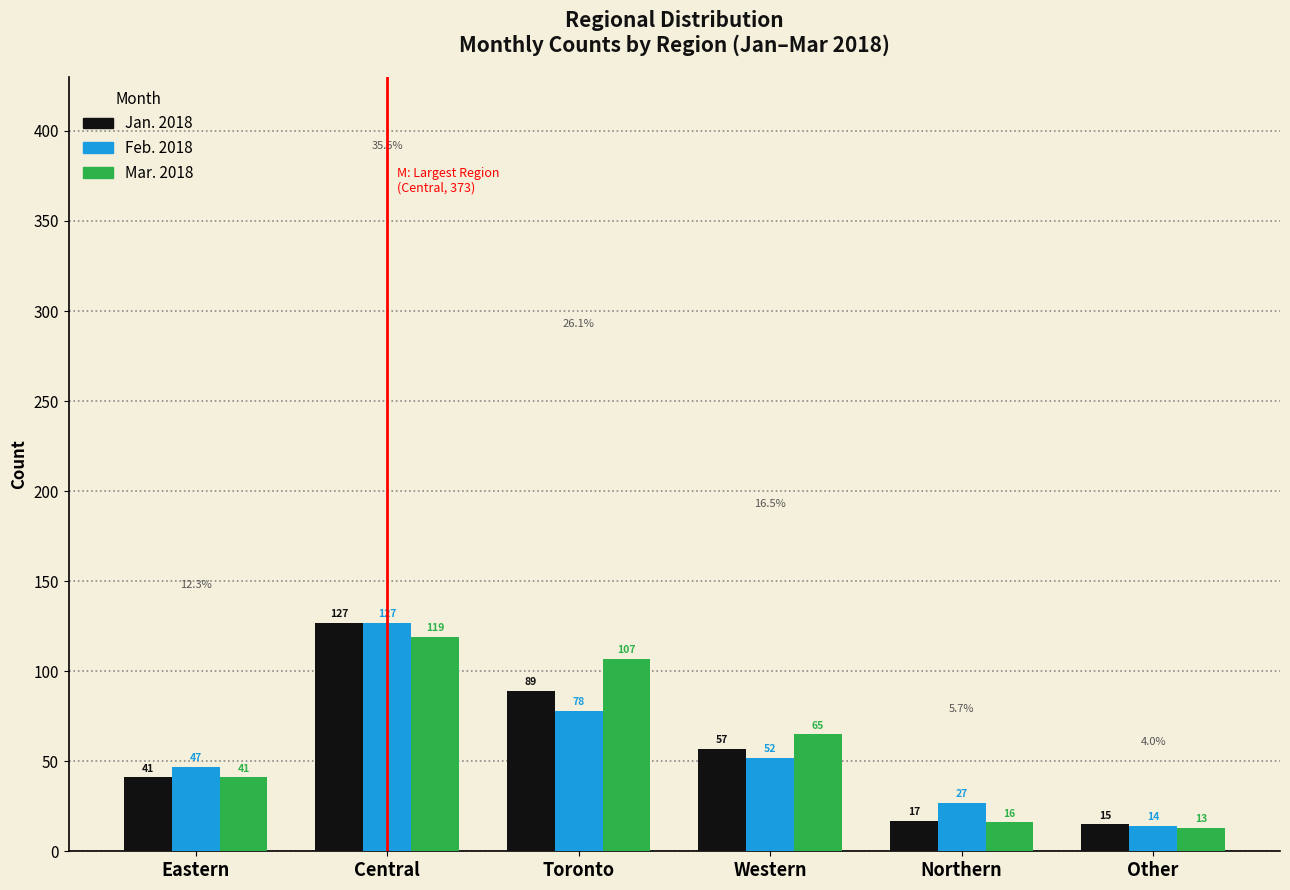

Reading left to right, list all the values displayed in this chart.

Jan. 2018: Eastern=41	Central=127	Toronto=89	Western=57	Northern=17	Other=15
Feb. 2018: Eastern=47	Central=127	Toronto=78	Western=52	Northern=27	Other=14
Mar. 2018: Eastern=41	Central=119	Toronto=107	Western=65	Northern=16	Other=13